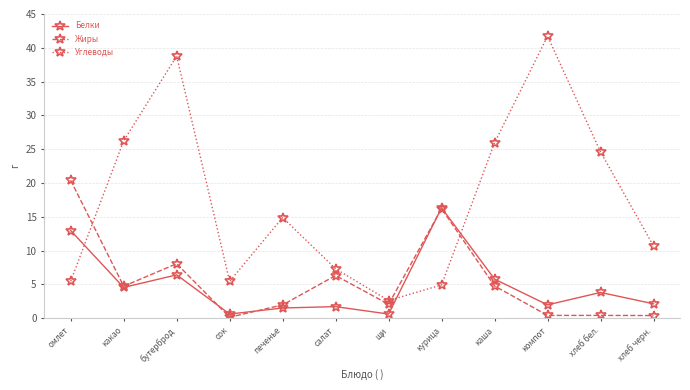

Which series changed the most between бутерброд and хлеб черн.?

Углеводы